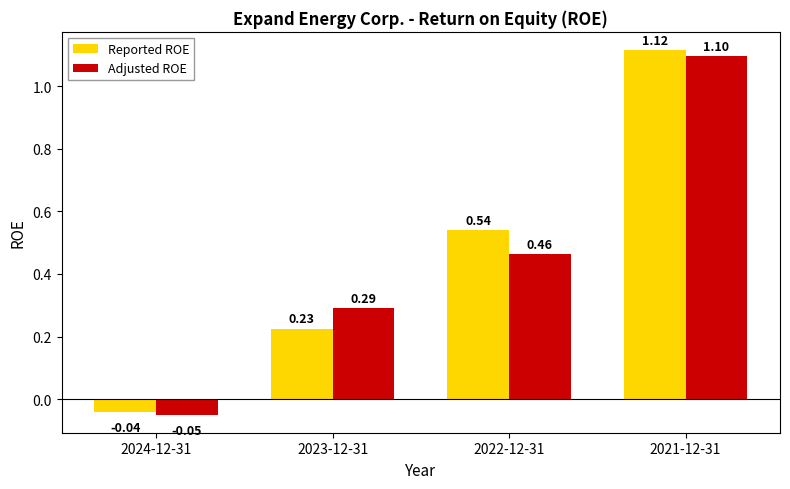

What are all the series names shown in the legend?

Reported ROE, Adjusted ROE